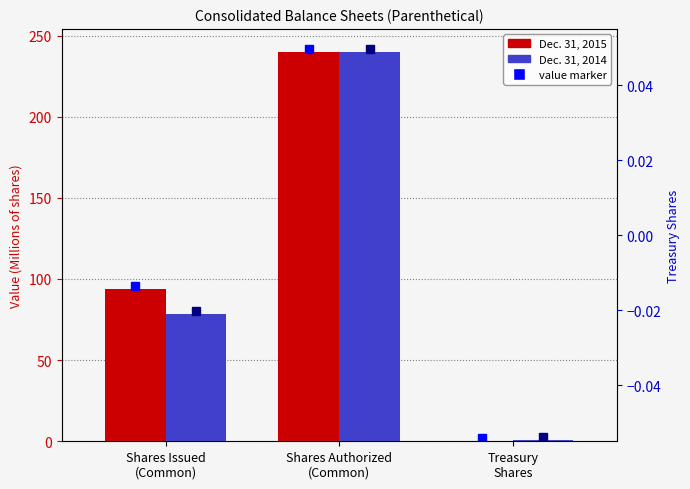

What is the difference between the Dec. 31, 2015 values at Treasury
Shares and Shares Issued
(Common)?

93.8